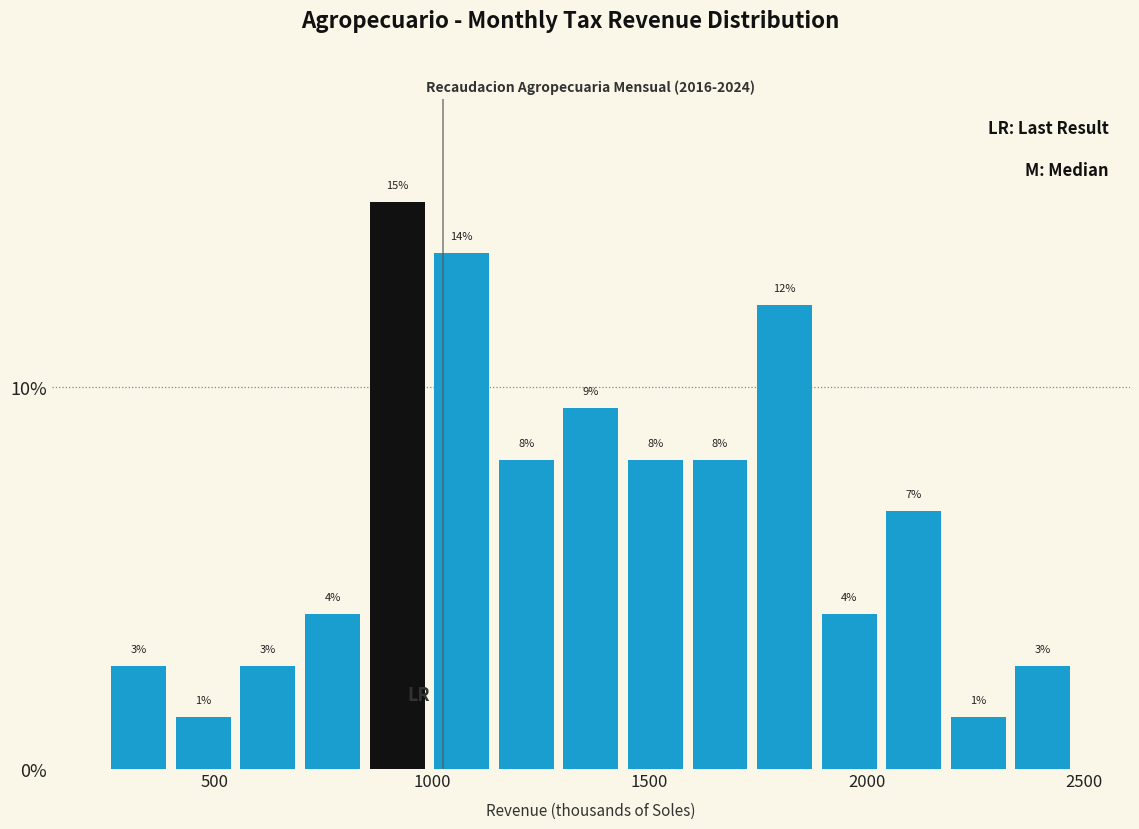

Read against the x-axis, roughly where is the centre of the tallest bar?

900